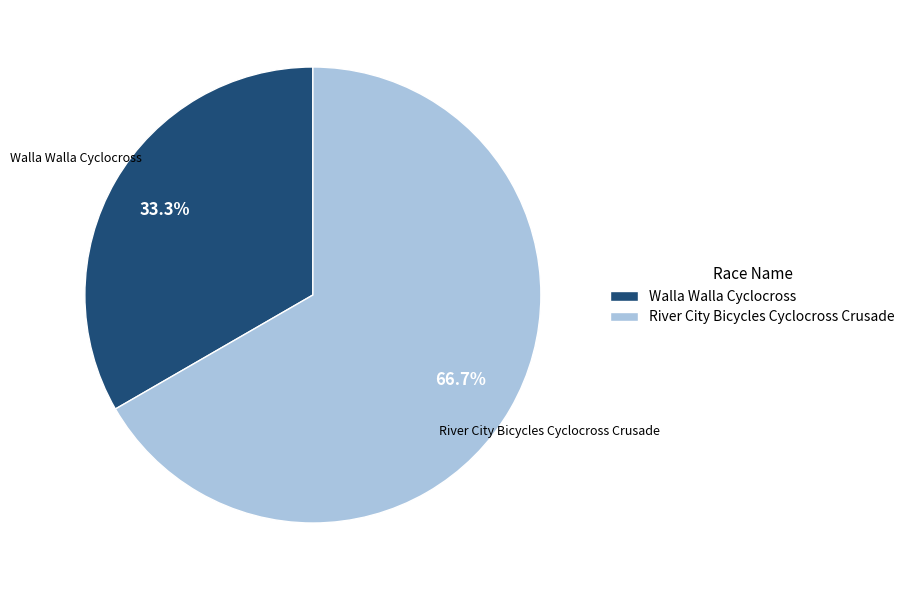

To the nearest percent, what is the difference between the largest and smallest slice percentages?

33%